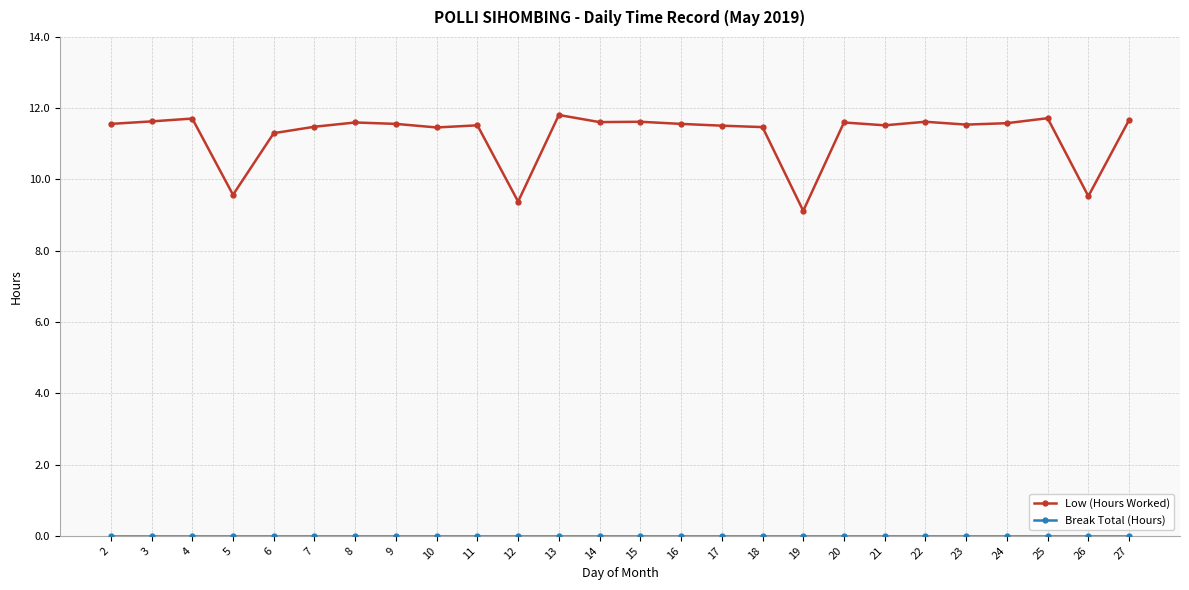

What is the greatest value displayed?

11.8